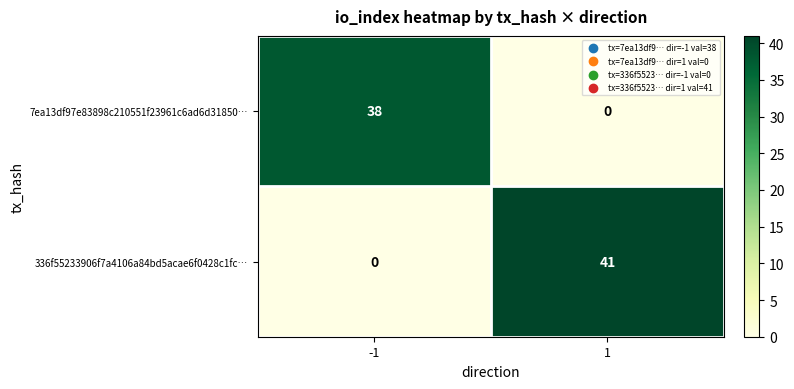

What is the maximum value for 7ea13df97e83898c210551f23961c6ad6d31850…?

38